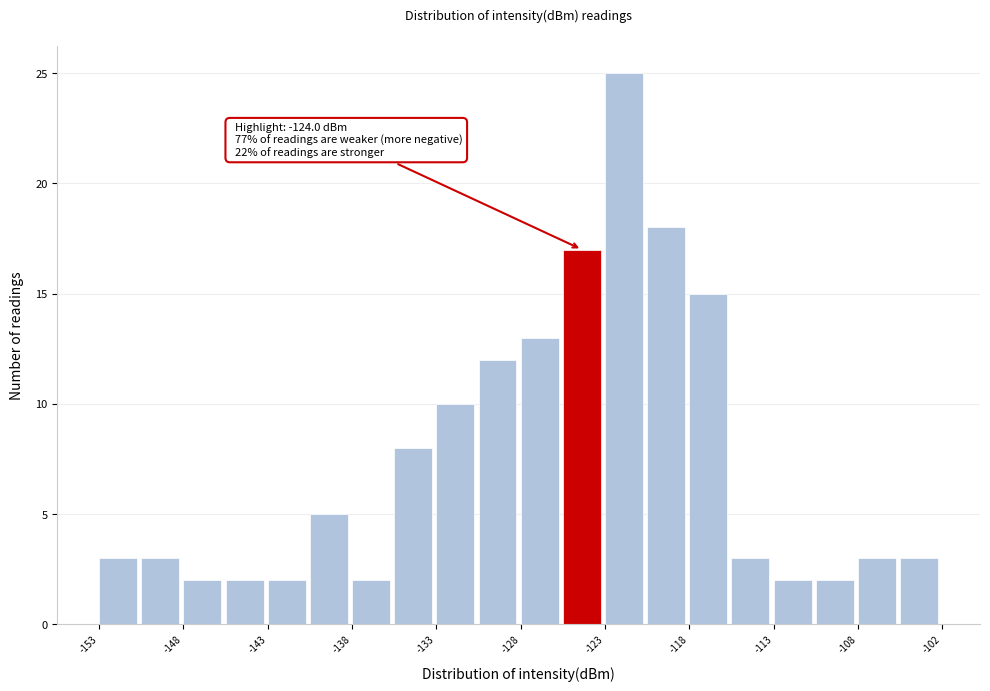

Read against the x-axis, roughly where is the centre of the tallest bar?

-121